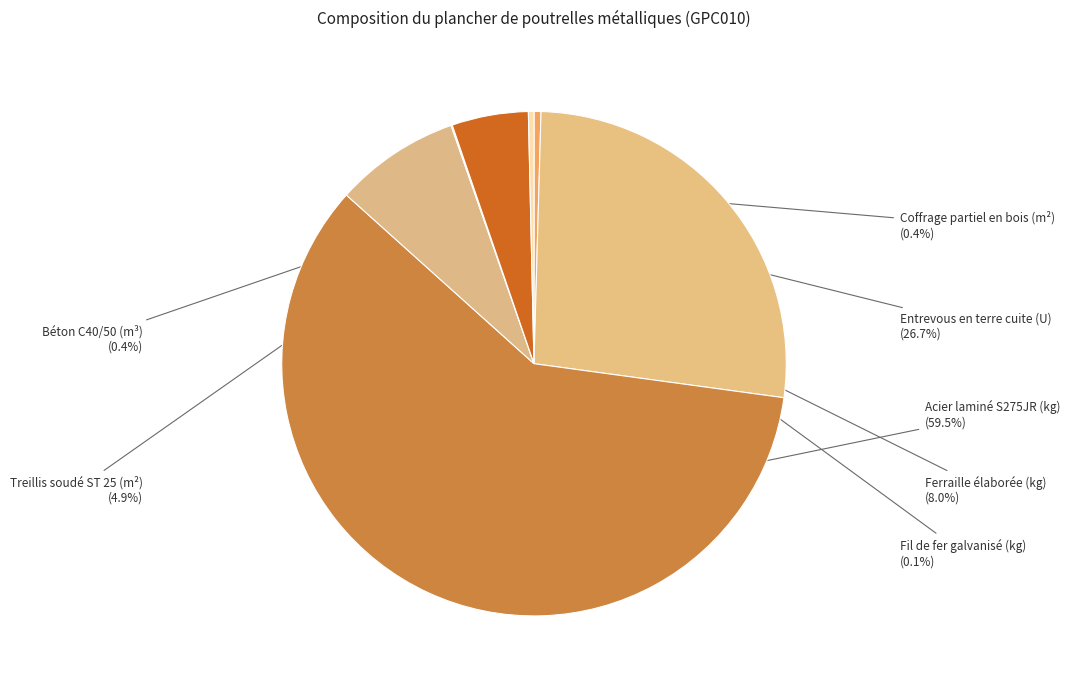

Which category accounts for the majority?

Acier laminé S275JR (kg)